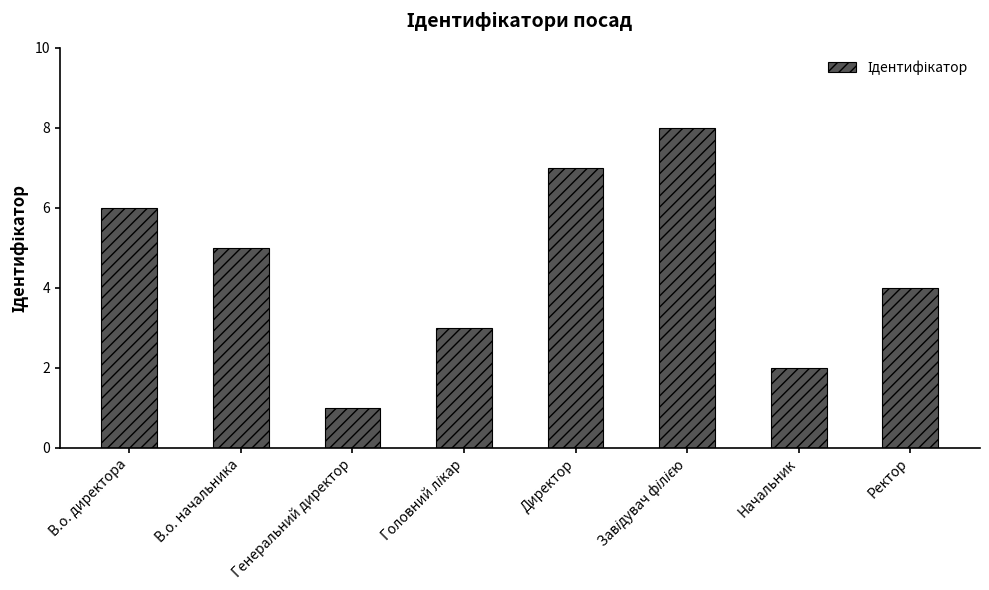

What is the difference between the second highest and second lowest values?

5